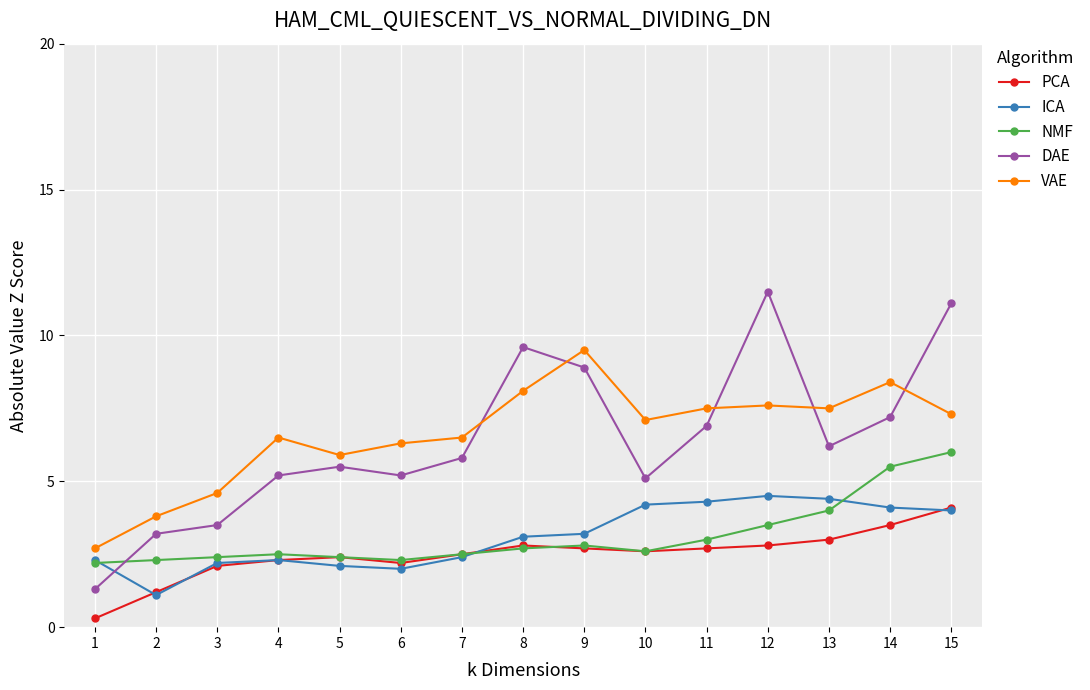

What is the maximum value shown in the chart?

11.5